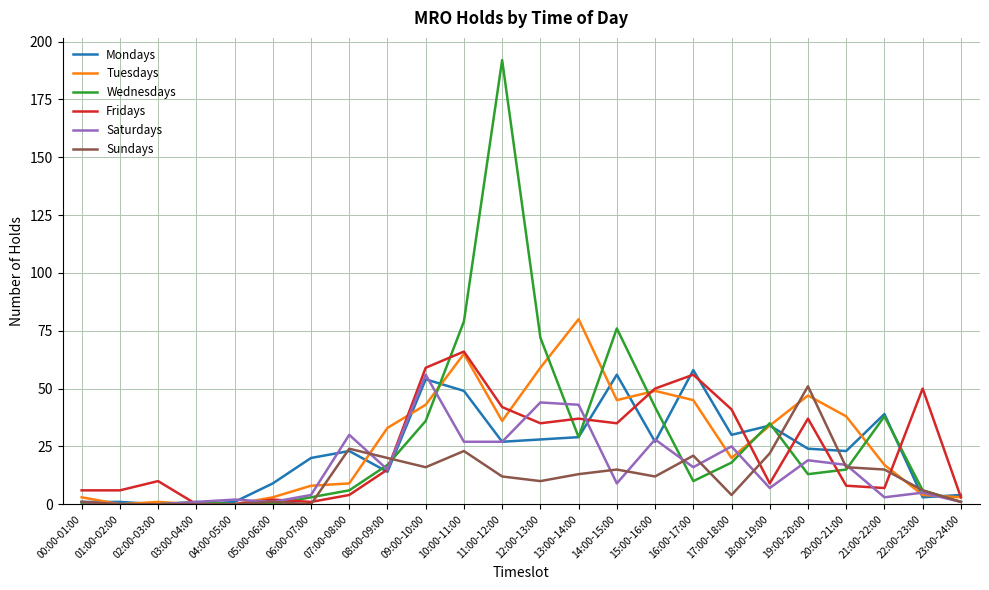

Which series has the widest spread of values?

Wednesdays